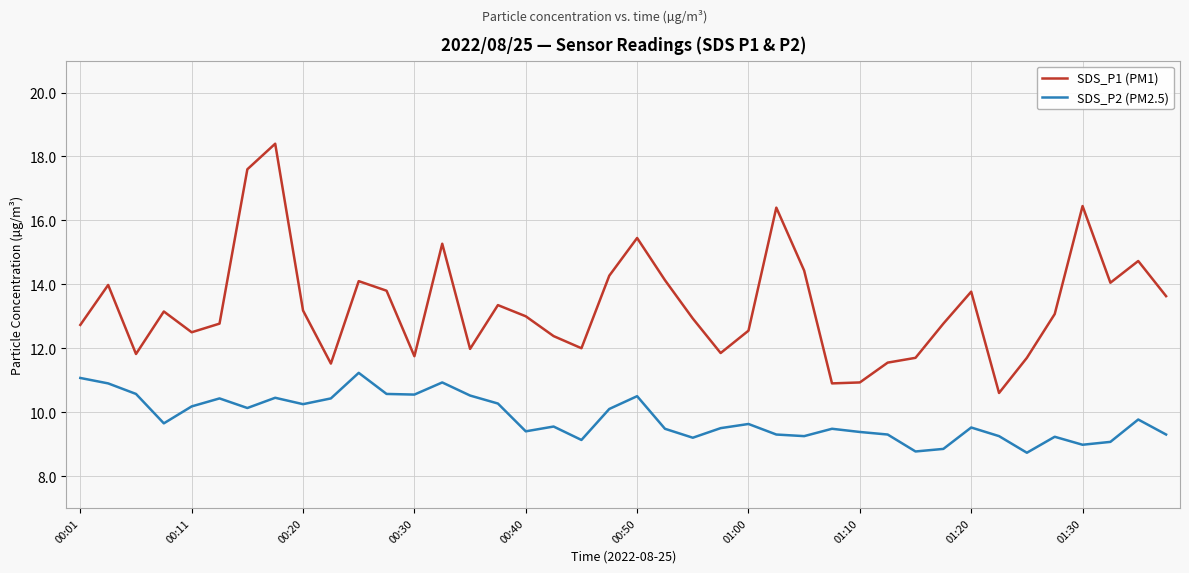

What is the difference between the maximum and minimum values in the SDS_P2 (PM2.5) series?

2.5